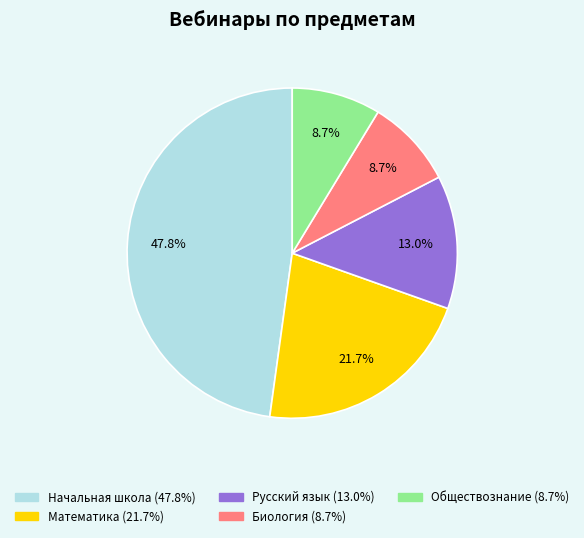

Which slice is the largest?

Начальная школа